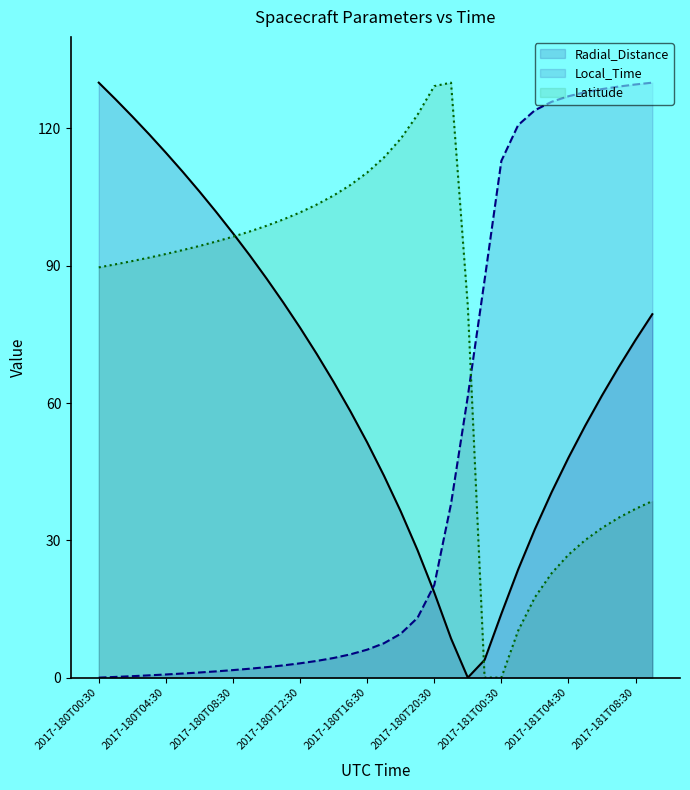

How many values in the Local_Time series exceed 7?

17